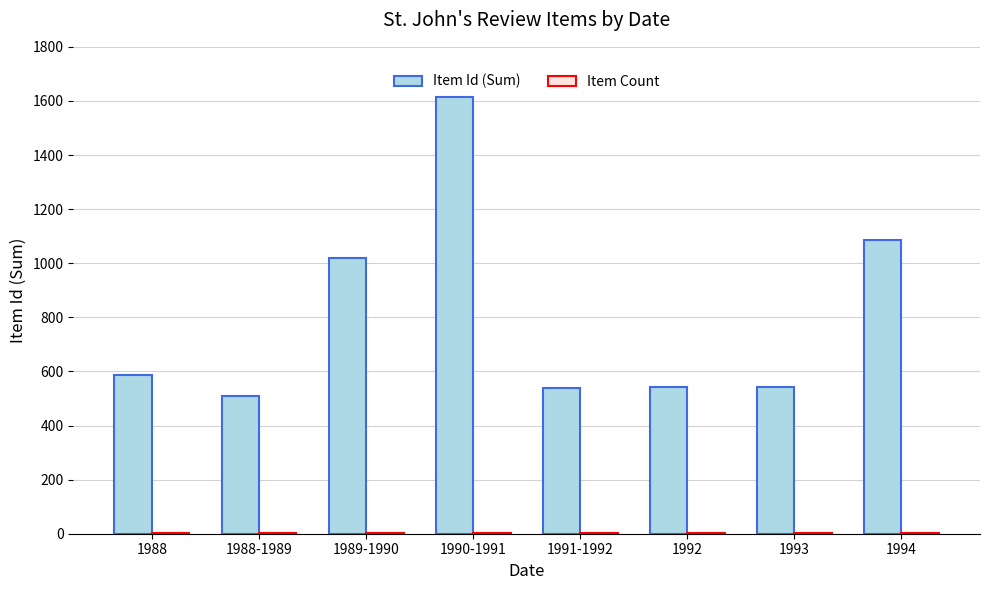

What is the sum of all Item Id (Sum) values?

6440